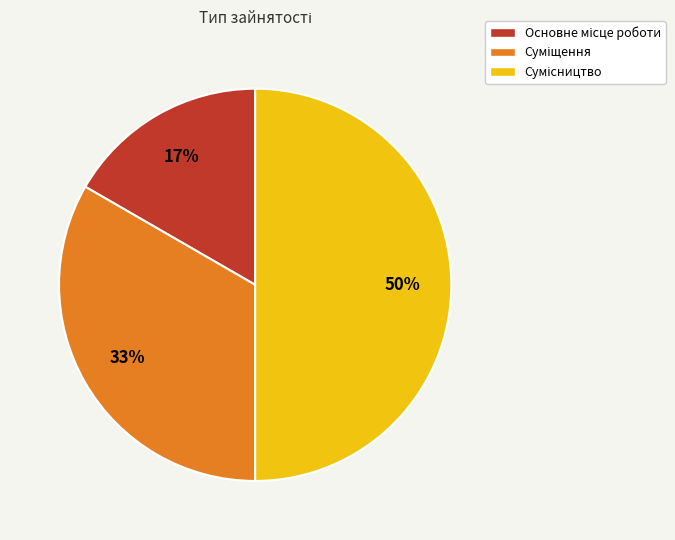

To the nearest percent, what is the difference between the largest and smallest slice percentages?

33%